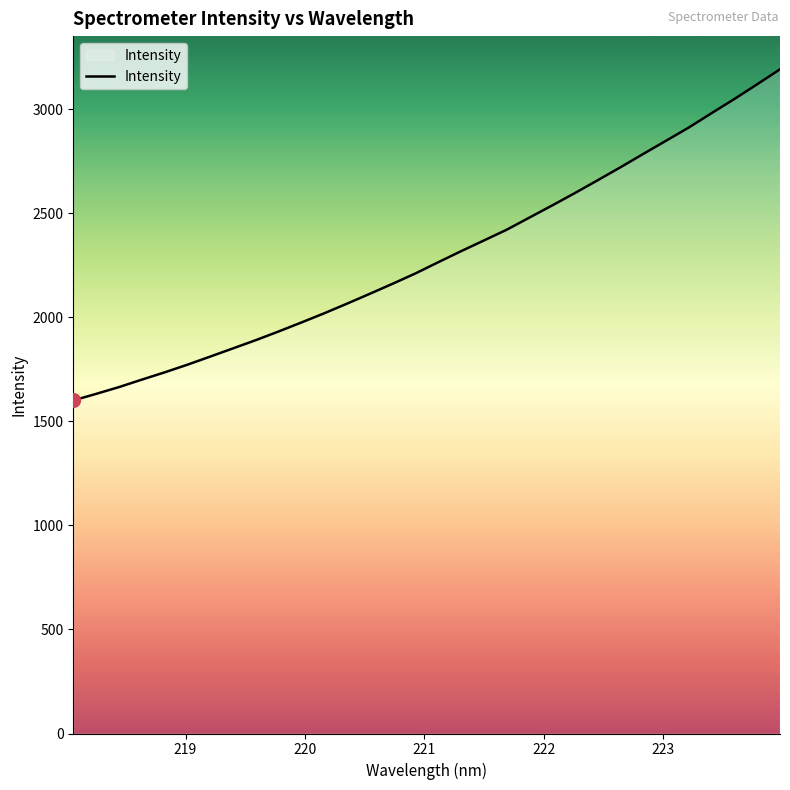

What is the difference between the maximum and minimum values?

1591.8